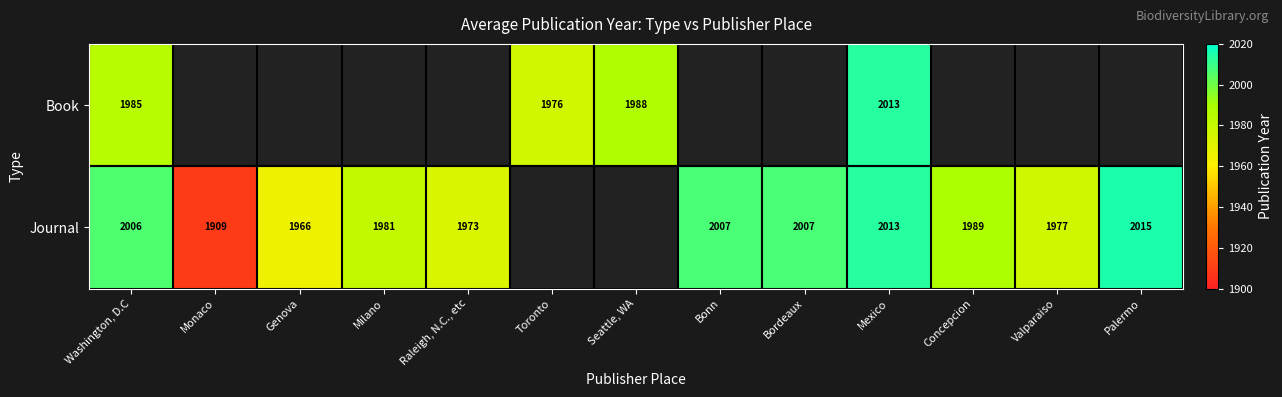

The Journal series shows 2015 at Palermo. True or false?

True